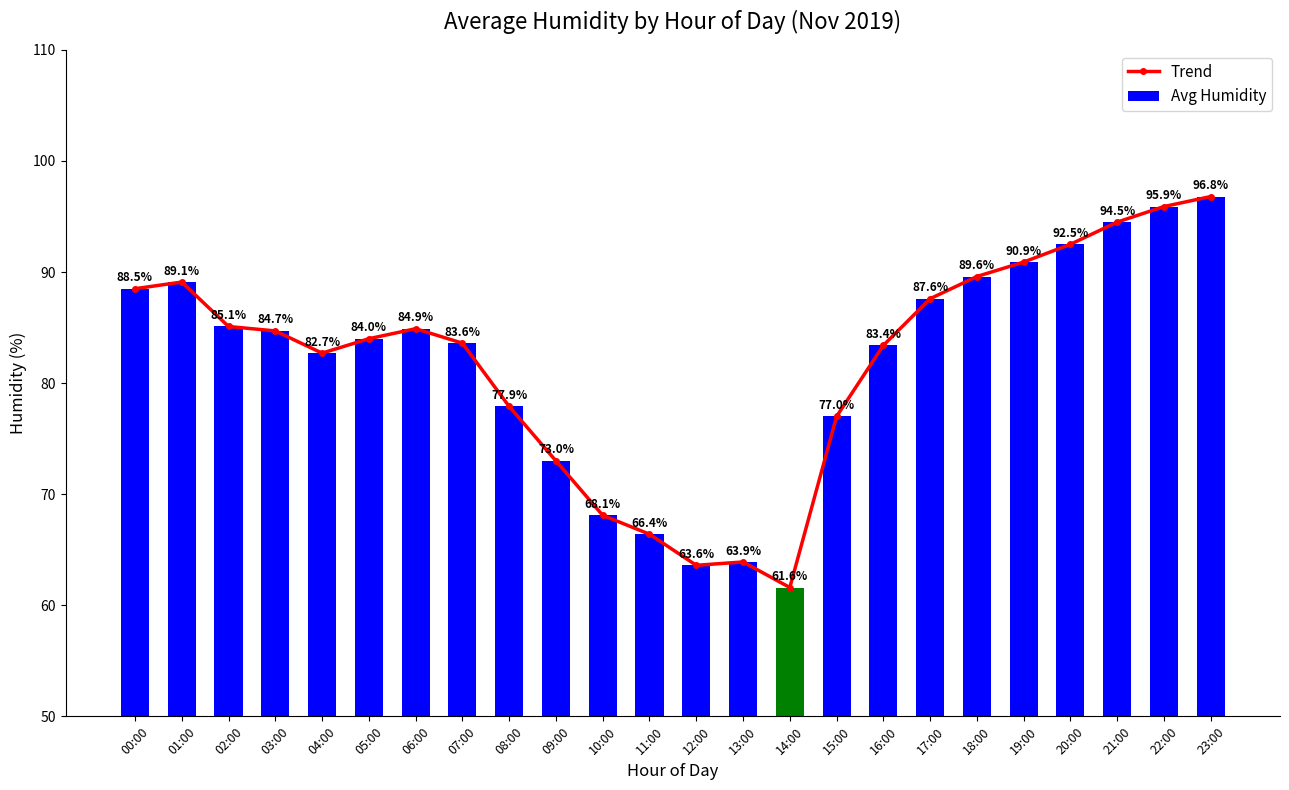

Is the value of Trend at 07:00 greater than the value of Avg Humidity at 07:00?

No